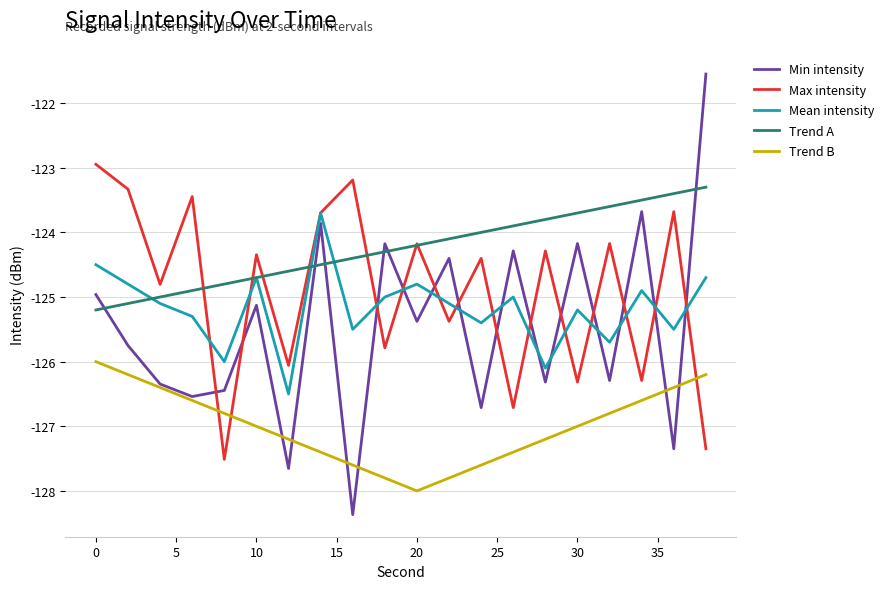

Rank the series by their maximum value, from lowest to highest.

Trend B, Mean intensity, Trend A, Max intensity, Min intensity